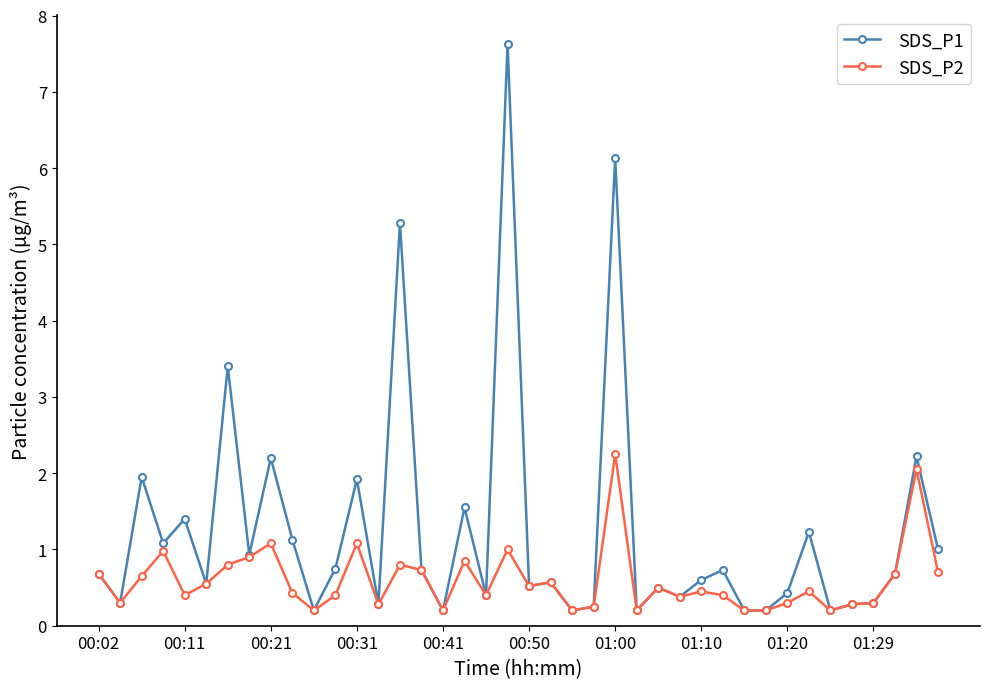

List the series in order of their peak value, lowest first.

SDS_P2, SDS_P1